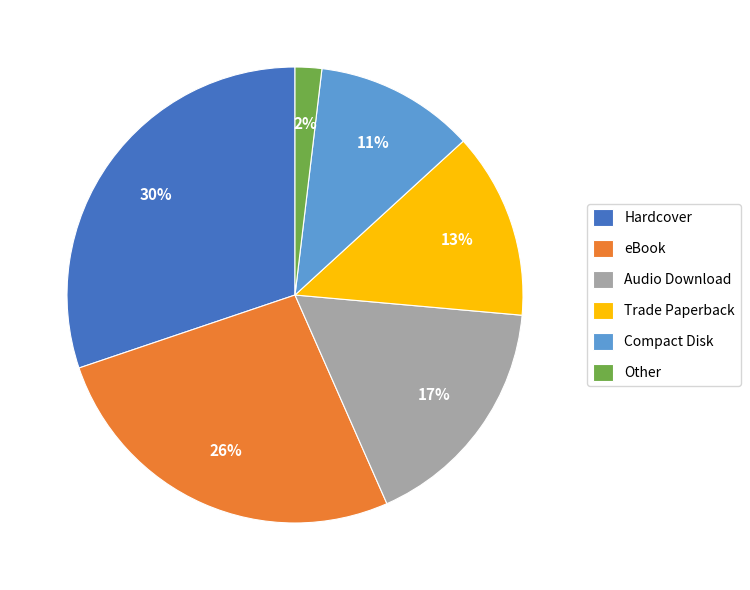

What is the ratio of the value at Trade Paperback to the value at Compact Disk?

1.2